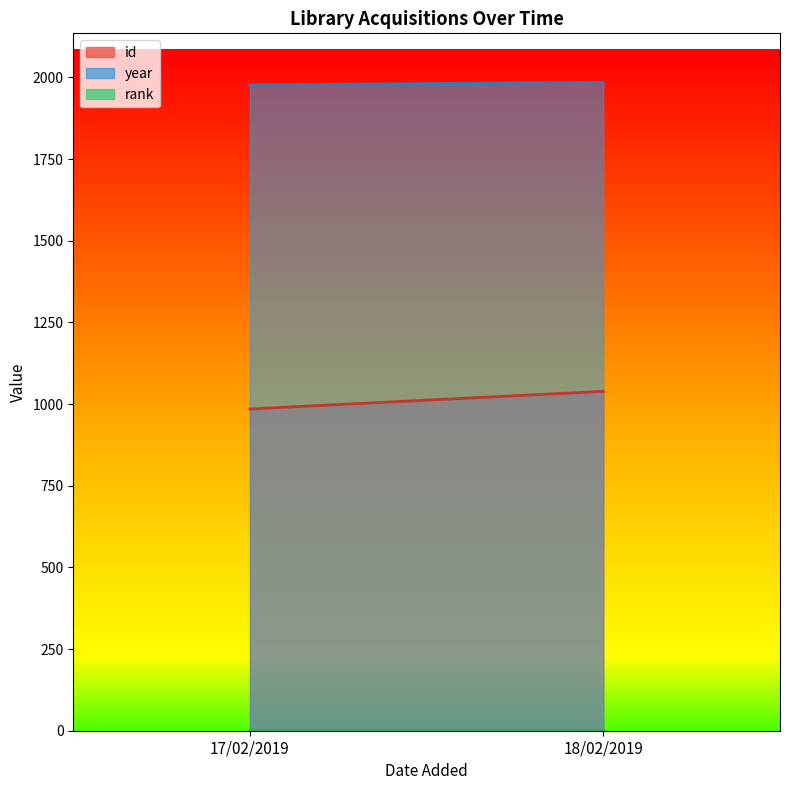

Reading right to left, list all the values displayed in this chart.

id: 18/02/2019=1039	17/02/2019=985
year: 18/02/2019=1985	17/02/2019=1977
rank: 18/02/2019=1	17/02/2019=1